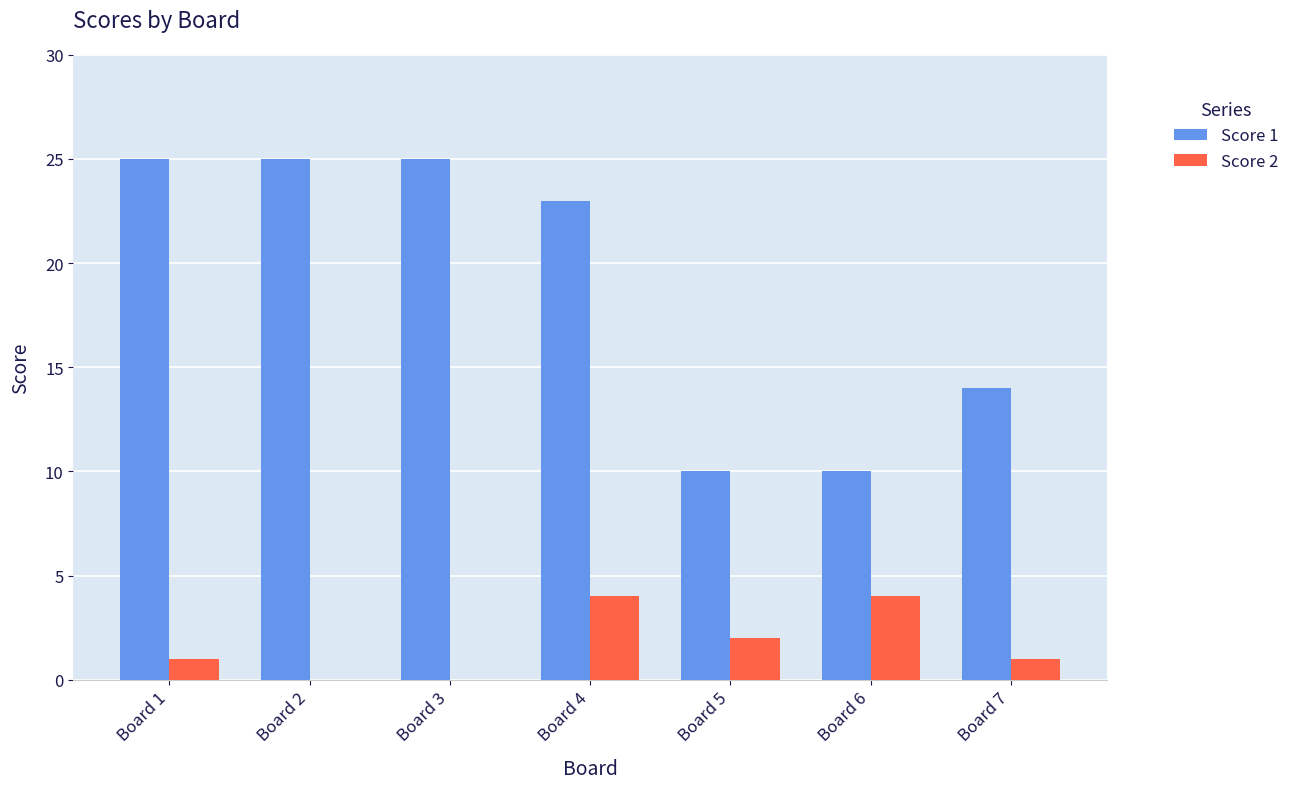

Where does the Score 1 series first go above 23?

Board 1